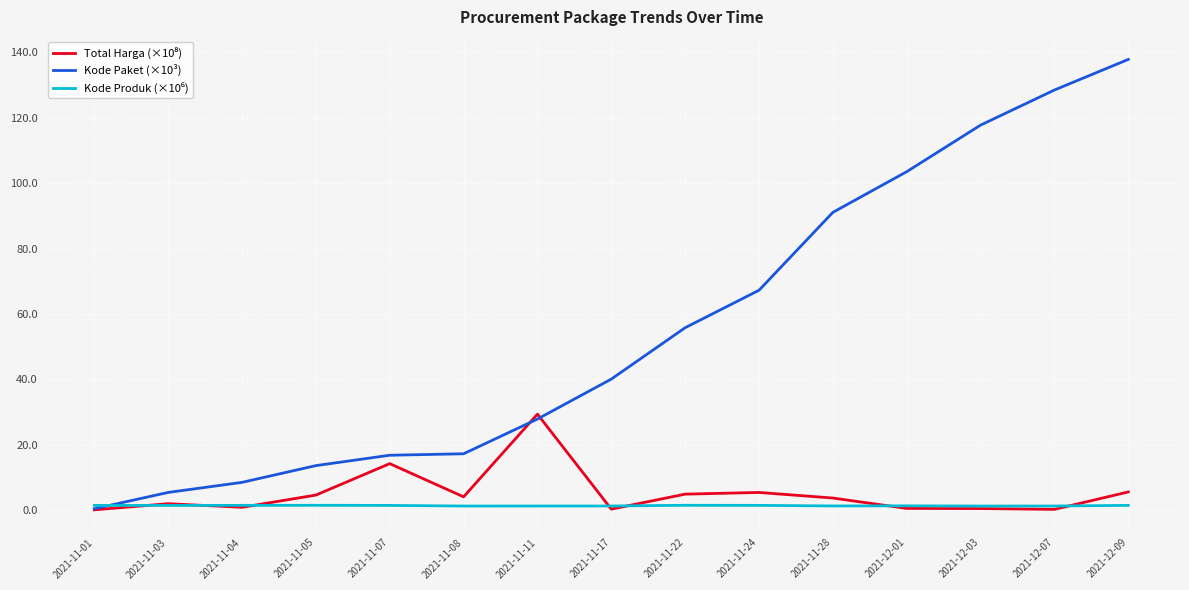

Which series has the widest spread of values?

Kode Paket (×10³)